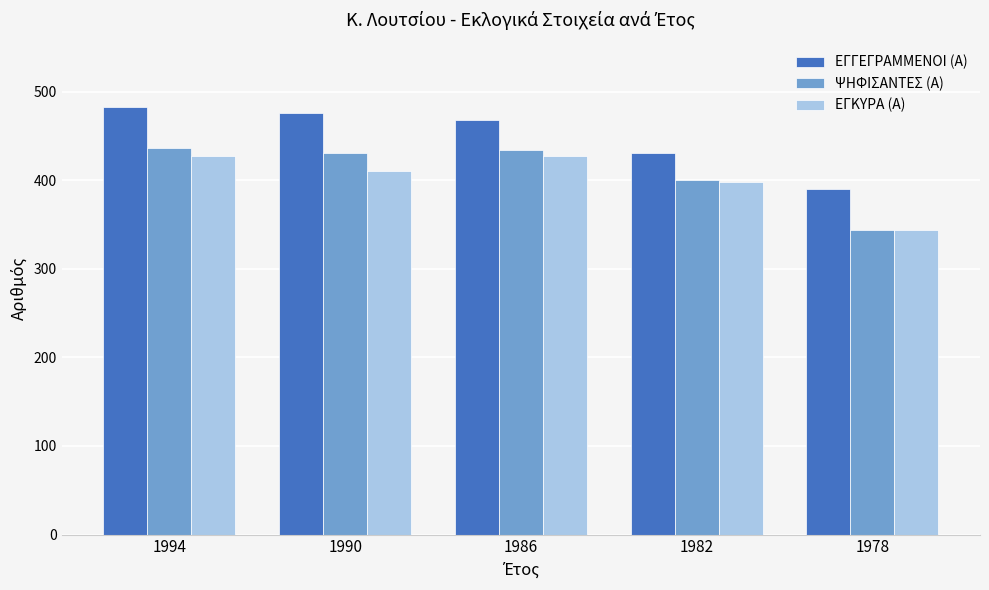

Where is ΕΓΓΕΓΡΑΜΜΕΝΟΙ (Α) nearest to the value 436?

1982